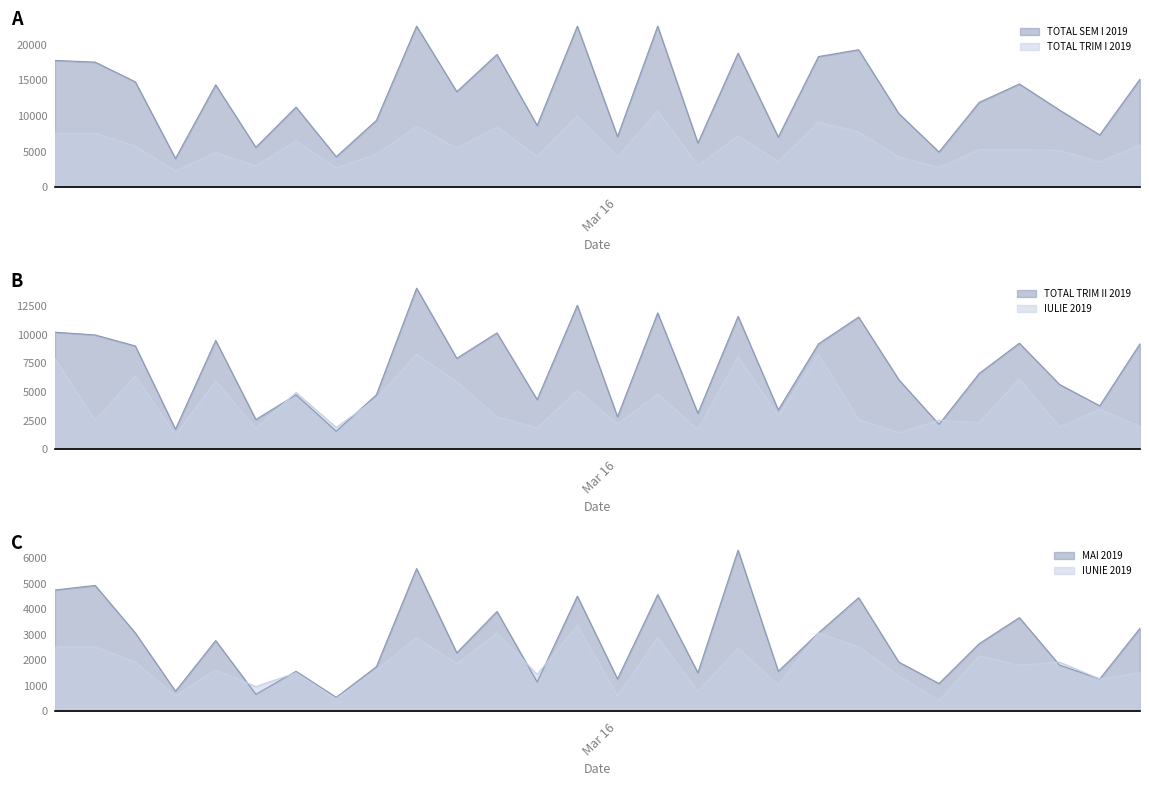

What are all the series names shown in the legend?

TOTAL SEM I 2019, TOTAL TRIM I 2019, TOTAL TRIM II 2019, IULIE 2019, IUNIE 2019, MAI 2019